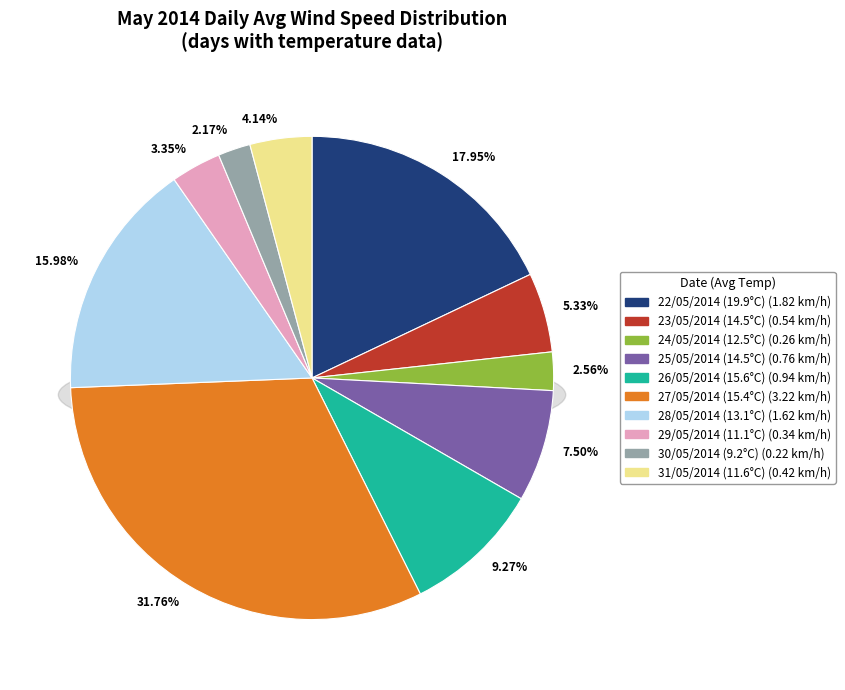

Is 27/05/2014 (15.4°C) the majority of the pie?

No